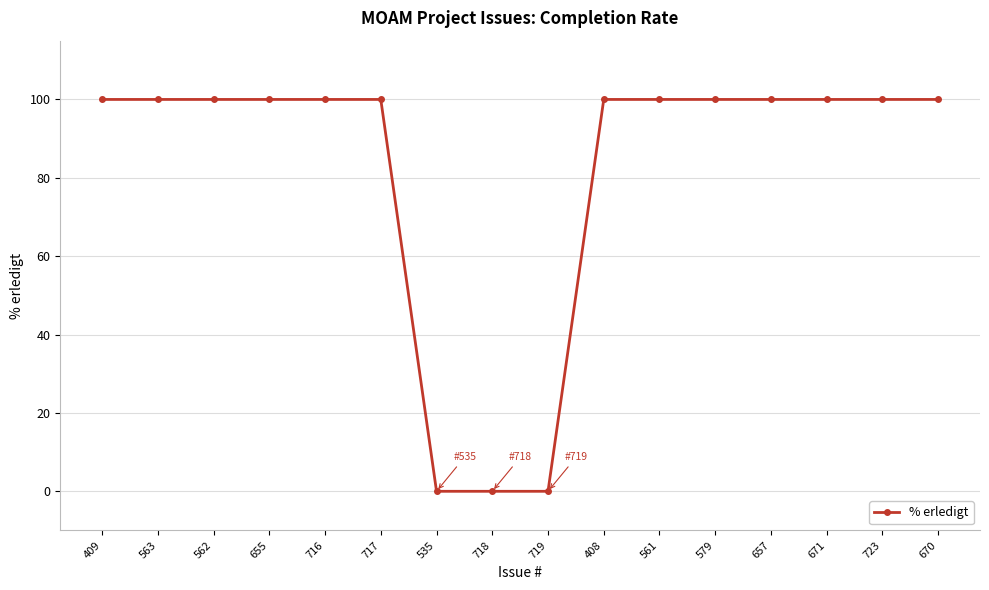

What is the maximum value shown in the chart?

100